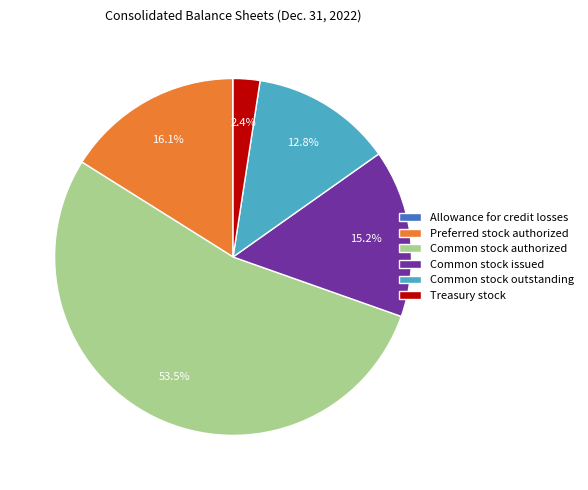

To the nearest percent, what percentage of the pie is Preferred stock authorized?

16%